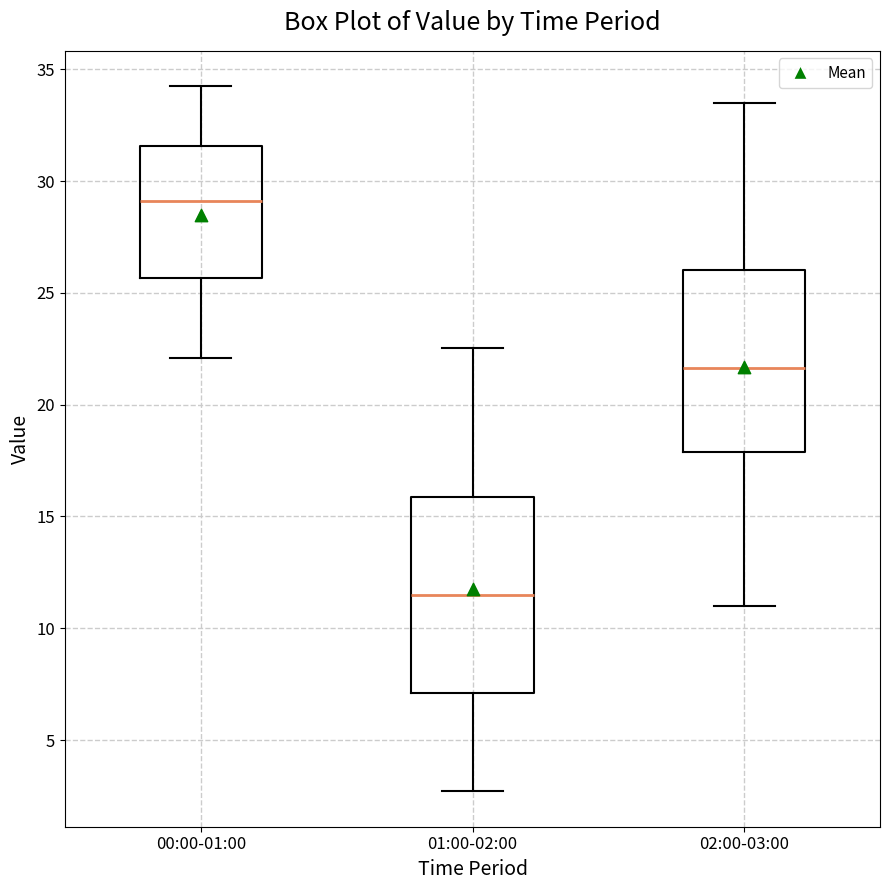

Reading left to right, transcribe this box plot: for each box, give where its median line is, the range the box spans, and where its two whiskers end, as read against the y-axis. The values are not printed on the chart, so give them approximately, as read against the axis.

00:00-01:00: median 29.0, box 25.5 to 31.5, whiskers 22.0 to 34.5
01:00-02:00: median 11.5, box 7.0 to 16.0, whiskers 2.5 to 22.5
02:00-03:00: median 21.5, box 18.0 to 26.0, whiskers 11.0 to 33.5